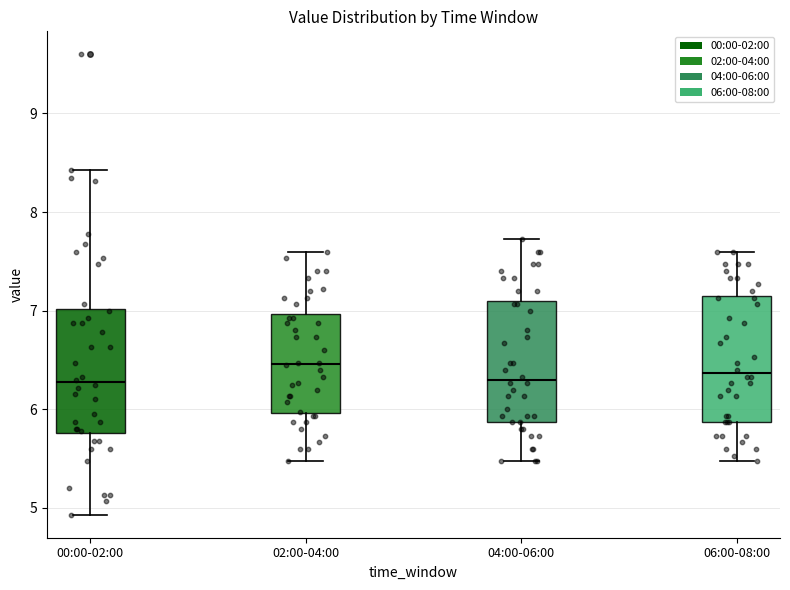

Reading left to right, transcribe this box plot: for each box, give where its median line is, the range the box spans, and where its two whiskers end, as read against the y-axis. The values are not printed on the chart, so give them approximately, as read against the axis.

00:00-02:00: median 6.3, box 5.8 to 7.0, whiskers 4.9 to 8.4
02:00-04:00: median 6.5, box 6.0 to 7.0, whiskers 5.5 to 7.6
04:00-06:00: median 6.3, box 5.9 to 7.1, whiskers 5.5 to 7.7
06:00-08:00: median 6.4, box 5.9 to 7.1, whiskers 5.5 to 7.6